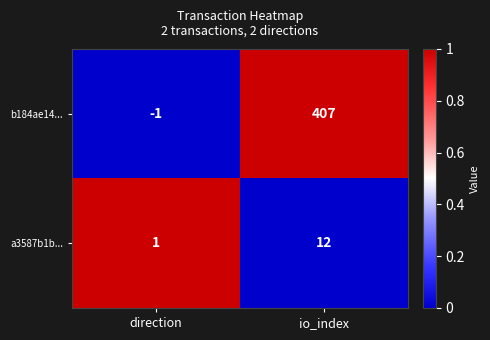

The value of b184ae14... at io_index is 407. True or false?

True